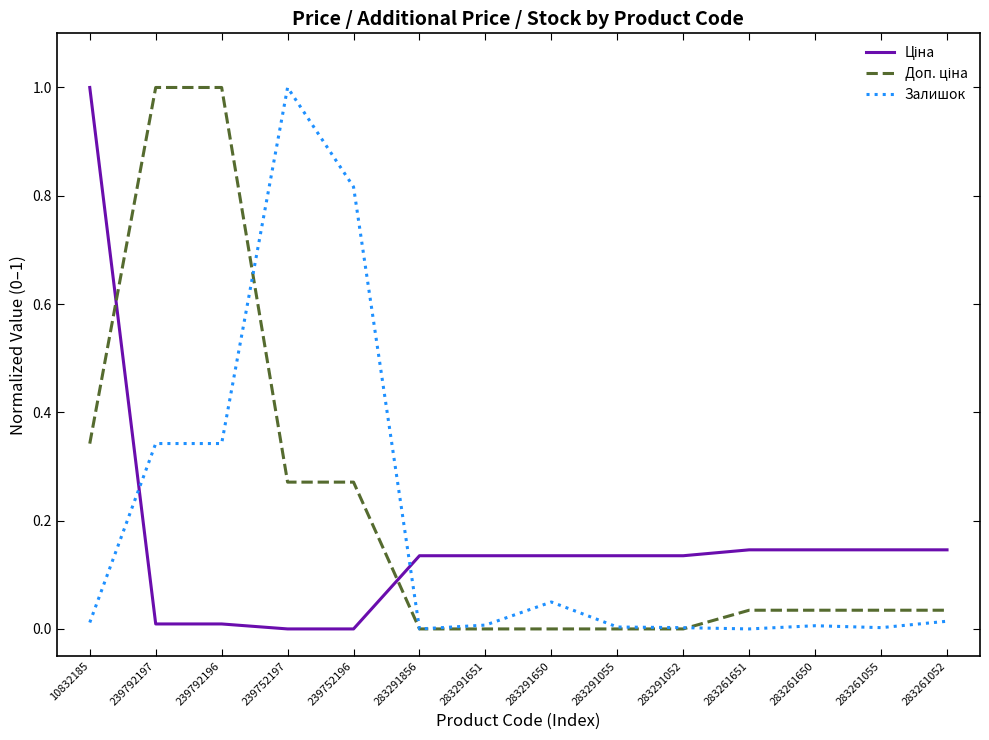

What is the total value across all series at 239752197?

1.3